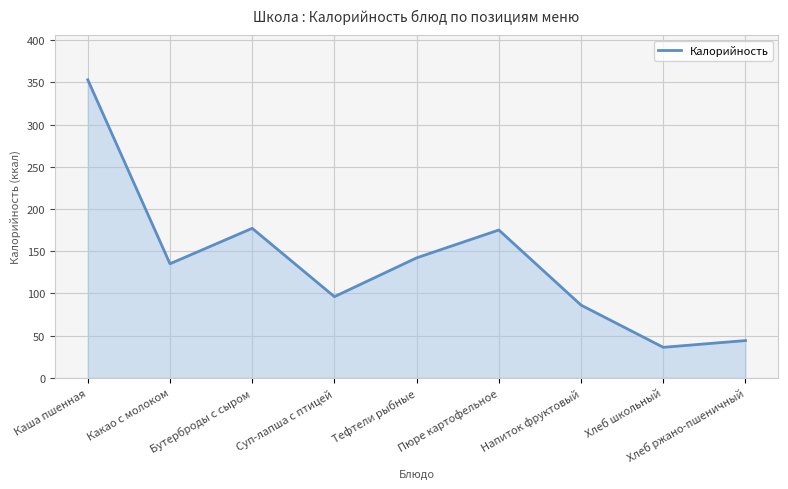

Between Хлеб ржано-пшеничный and Хлеб школьный, which is larger?

Хлеб ржано-пшеничный